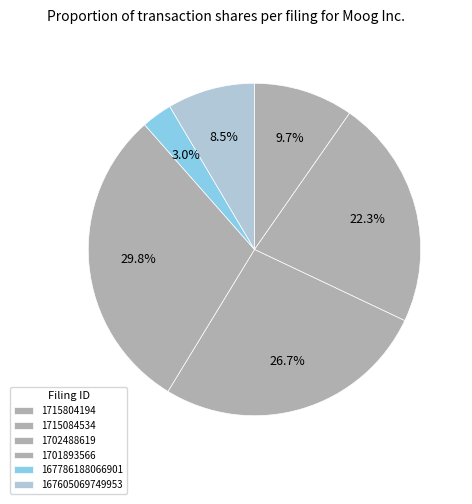

Rank the categories by value from lowest to highest.

167786188066901, 167605069749953, 1715804194, 1715084534, 1702488619, 1701893566